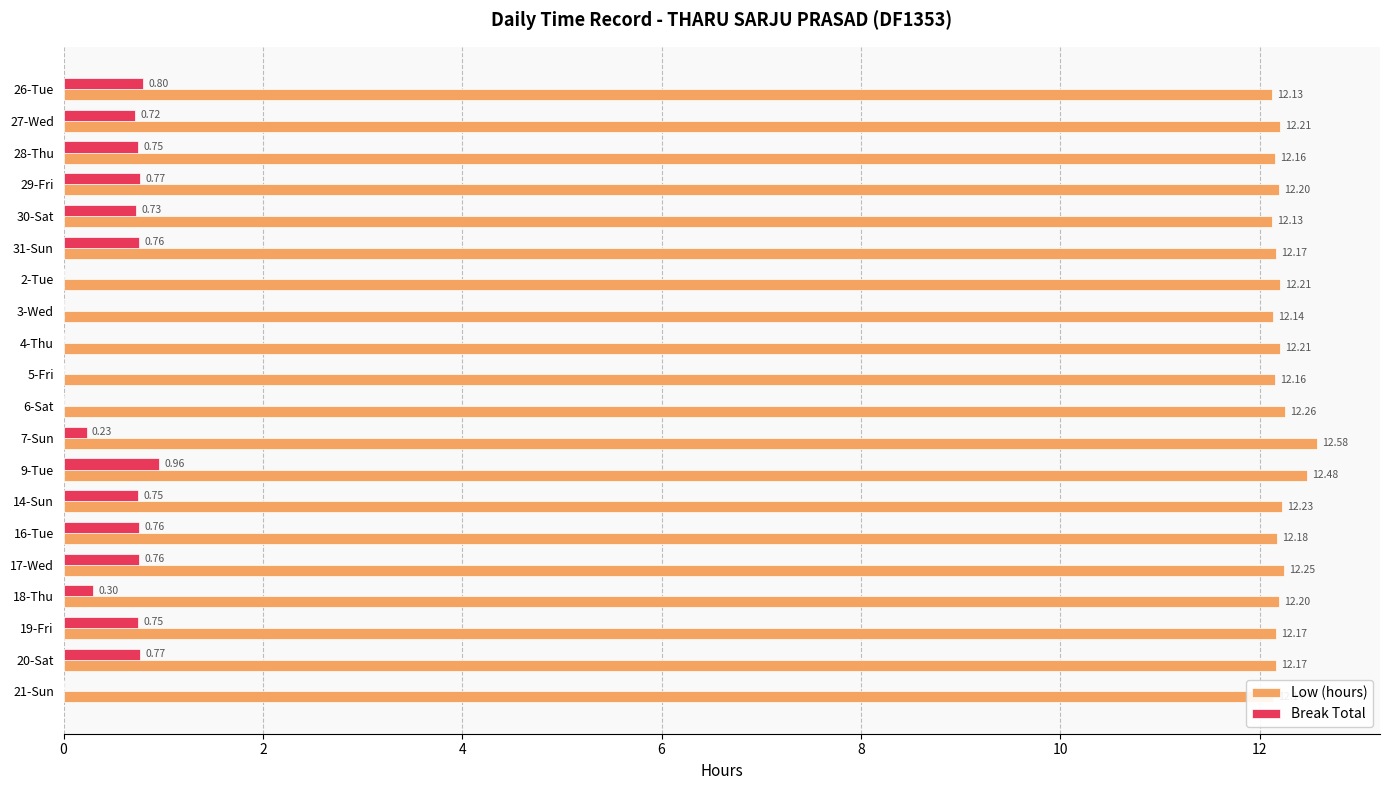

What is the sum of the Low (hours) values at 5-Fri and 31-Sun?

24.3